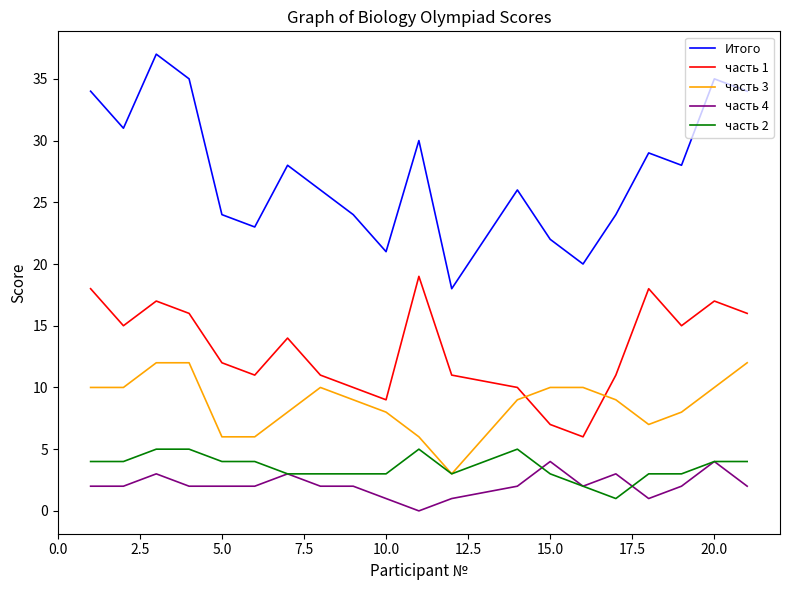

What is the minimum value for часть 3?

3